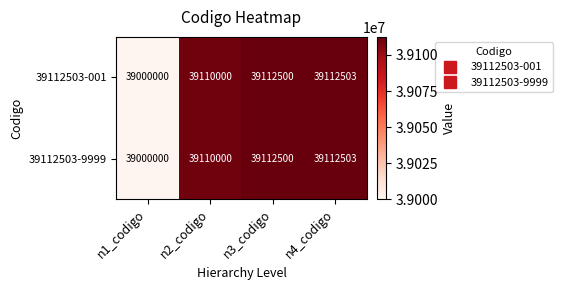

What is the total value across all series at n1_codigo?

78000000